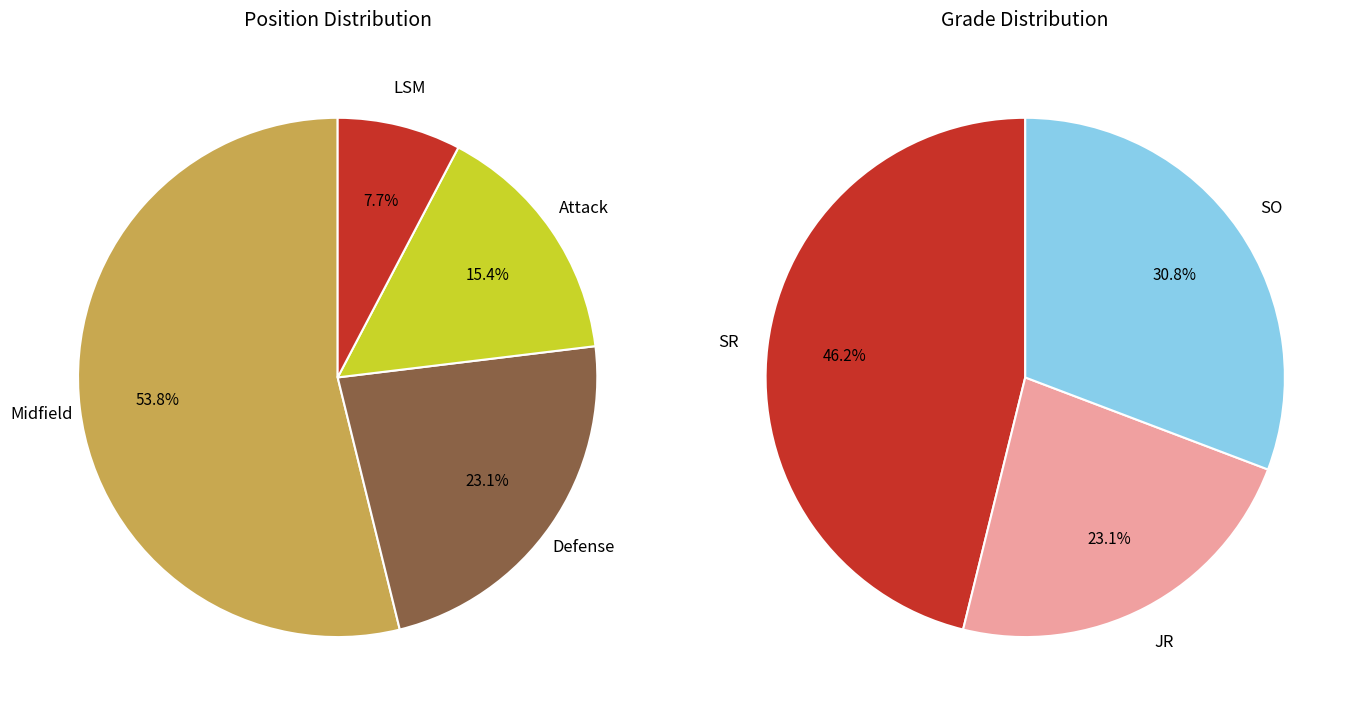

How many slices are in this pie chart?

7